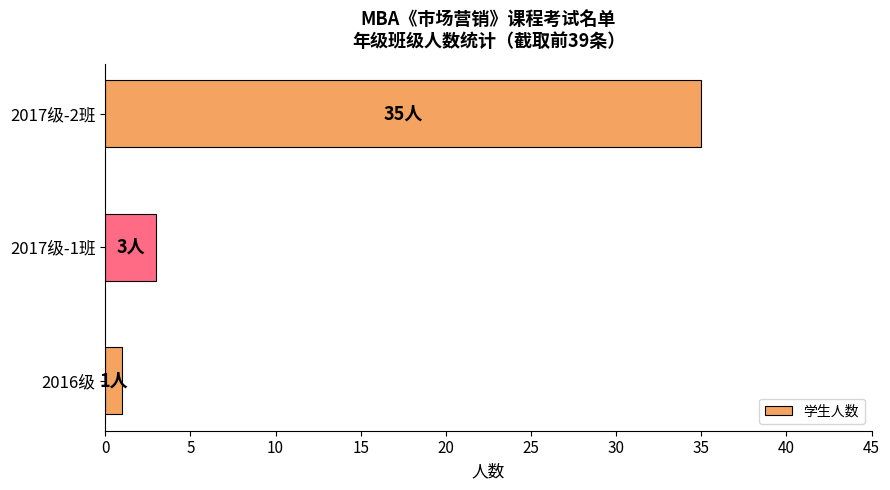

Reading bottom to top, list all the values displayed in this chart.

1	3	35